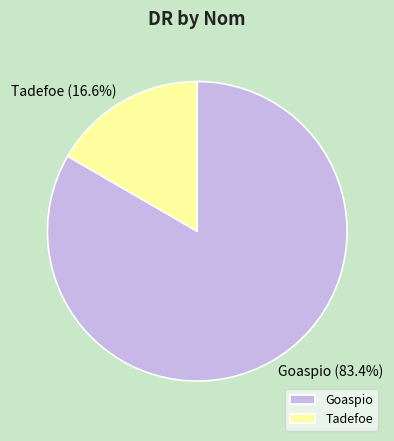

True or false: Goaspio accounts for 88% of the total.

False